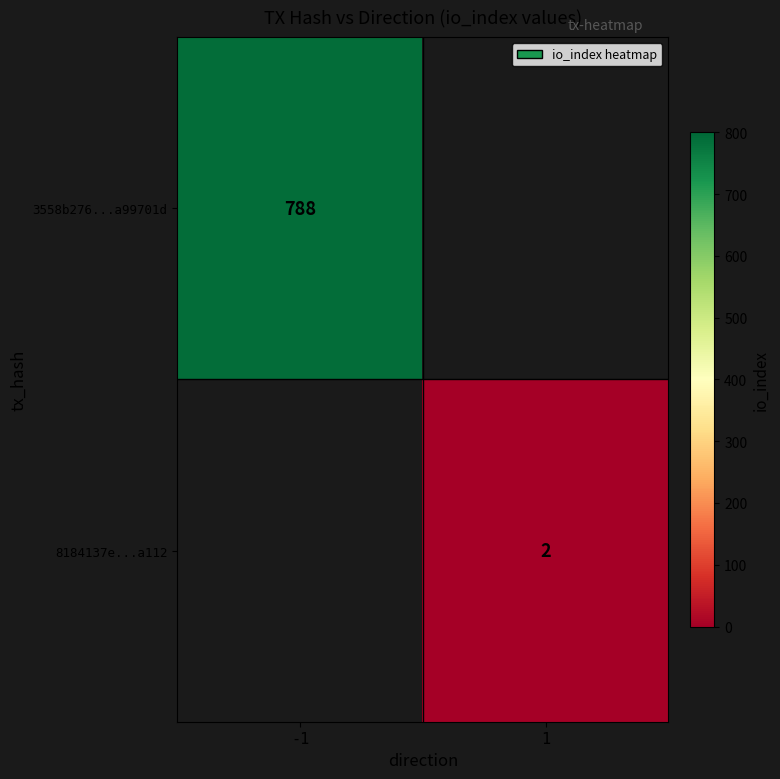

How many data points does each series have?

2